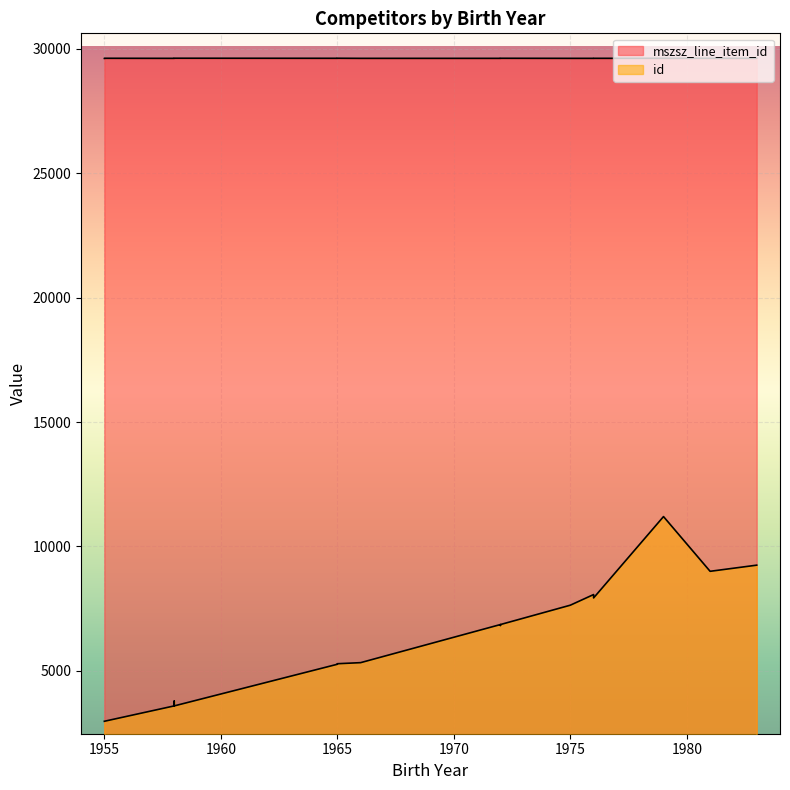

List the labels in order of id value, largest first.

1979, 1983, 1983, 1983, 1983, 1981, 1976, 1976, 1975, 1972, 1972, 1972, 1966, 1965, 1965, 1958, 1958, 1958, 1955, 1955